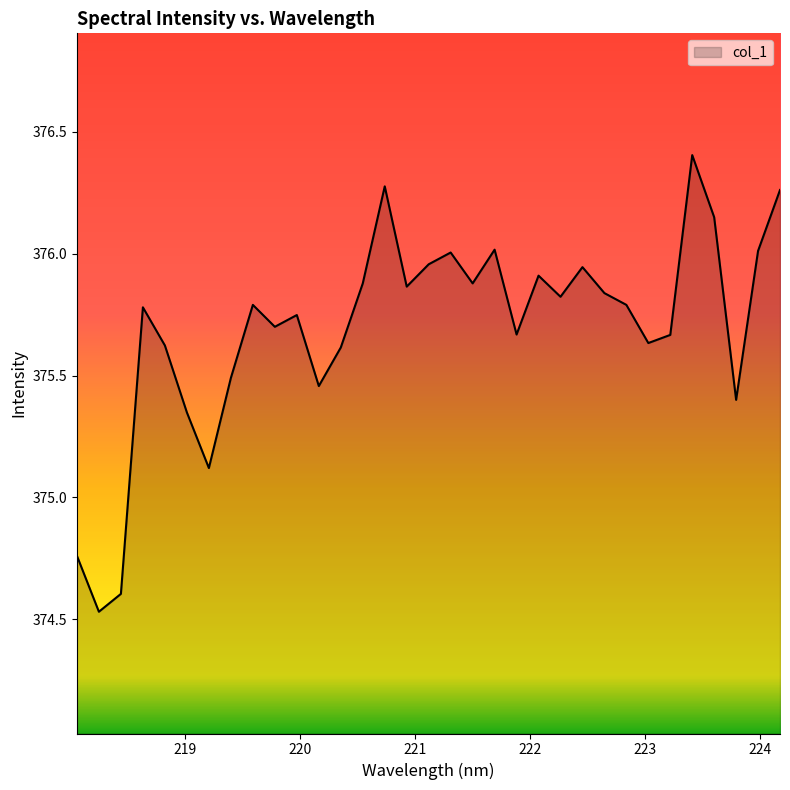

What is the difference between the maximum and minimum values?

1.9